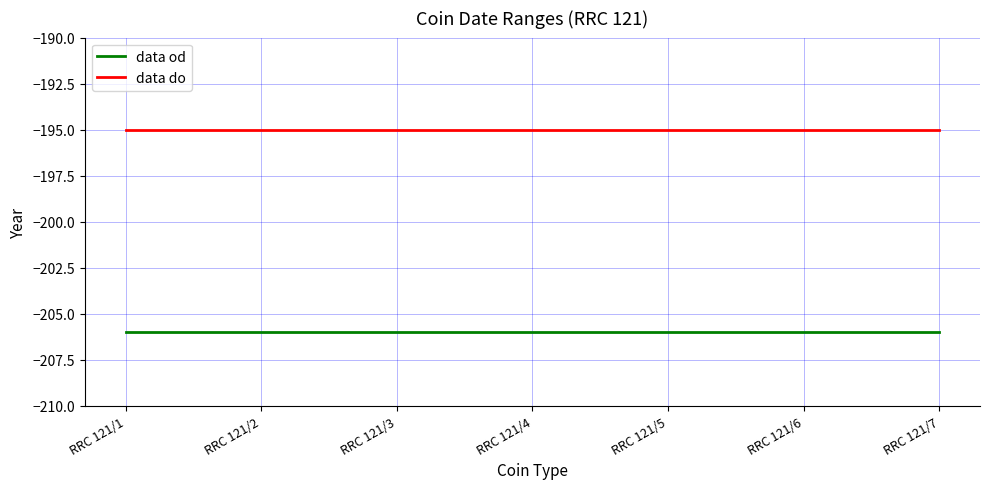

List the series in order of their peak value, highest first.

data do, data od